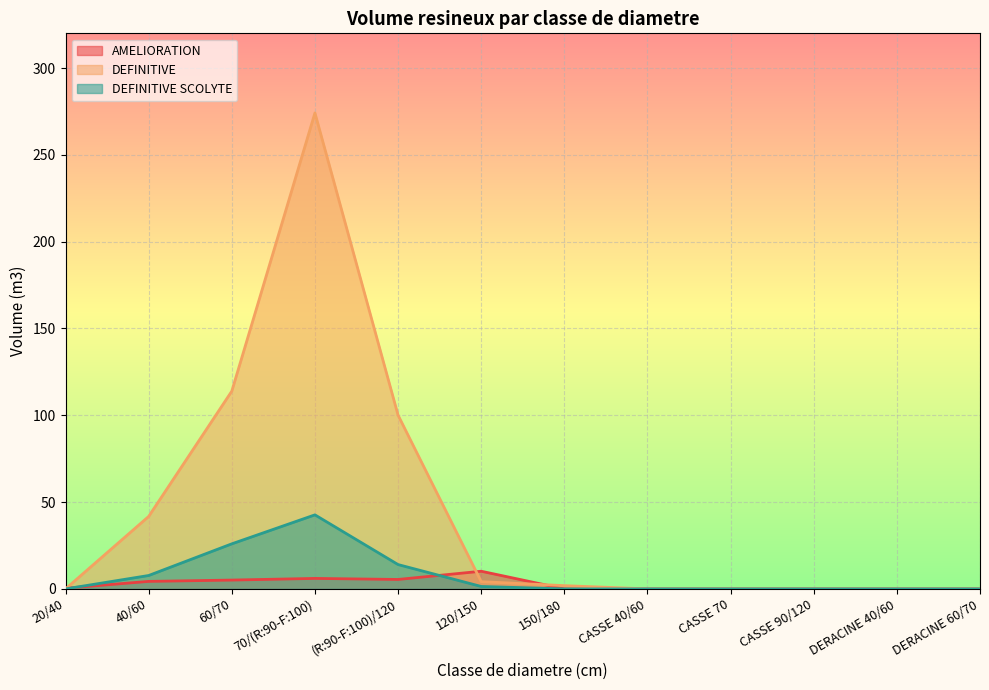

Where do DEFINITIVE and AMELIORATION first cross each other?

20/40 and 40/60